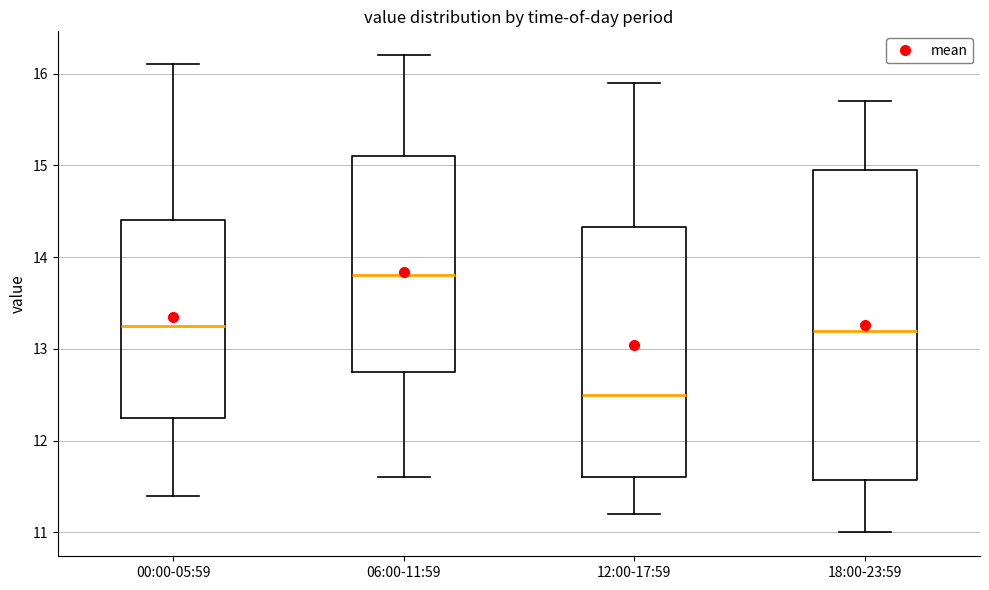

Reading left to right, transcribe this box plot: for each box, give where its median line is, the range the box spans, and where its two whiskers end, as read against the y-axis. The values are not printed on the chart, so give them approximately, as read against the axis.

00:00-05:59: median 13.3, box 12.3 to 14.4, whiskers 11.4 to 16.1
06:00-11:59: median 13.8, box 12.8 to 15.1, whiskers 11.6 to 16.2
12:00-17:59: median 12.5, box 11.6 to 14.3, whiskers 11.2 to 15.9
18:00-23:59: median 13.2, box 11.6 to 15.0, whiskers 11.0 to 15.7